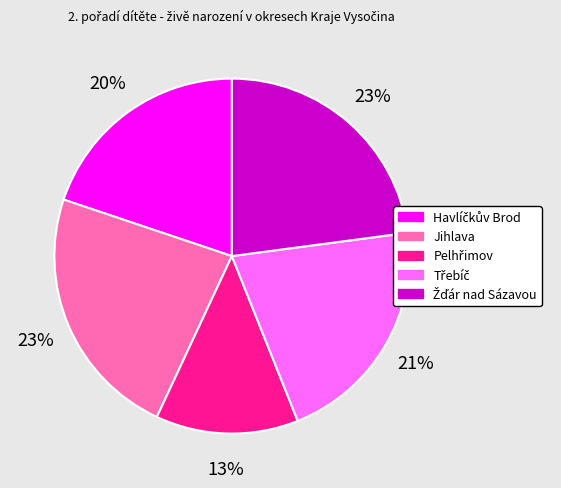

True or false: Jihlava accounts for 23% of the total.

True